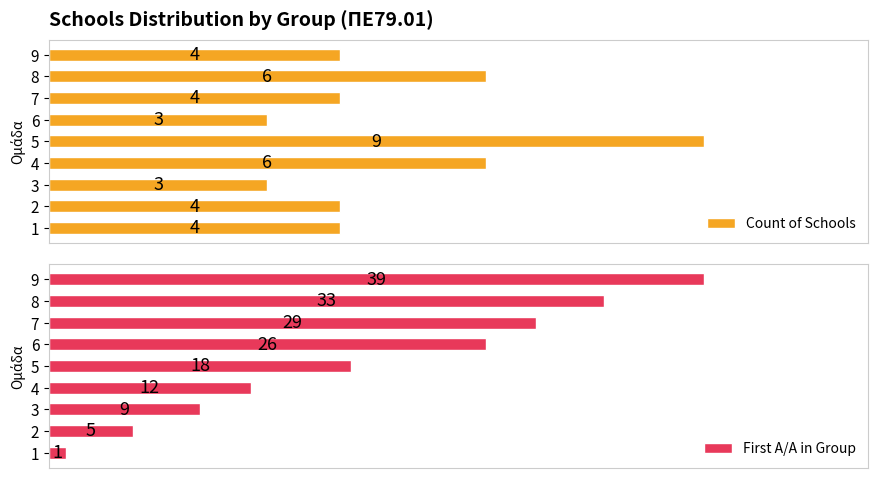

How many values in the Count of Schools series are below 4?

2